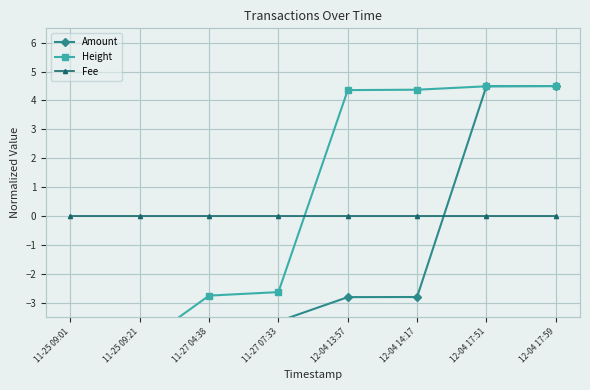

Reading left to right, transcribe all the data shown in this chart.

Amount: -4.5	-4.5	-3.7	-3.7	-2.8	-2.8	4.5	4.5
Height: -4.5	-4.5	-2.8	-2.6	4.4	4.4	4.5	4.5
Fee: 0.0	0.0	0.0	0.0	0.0	0.0	0.0	0.0